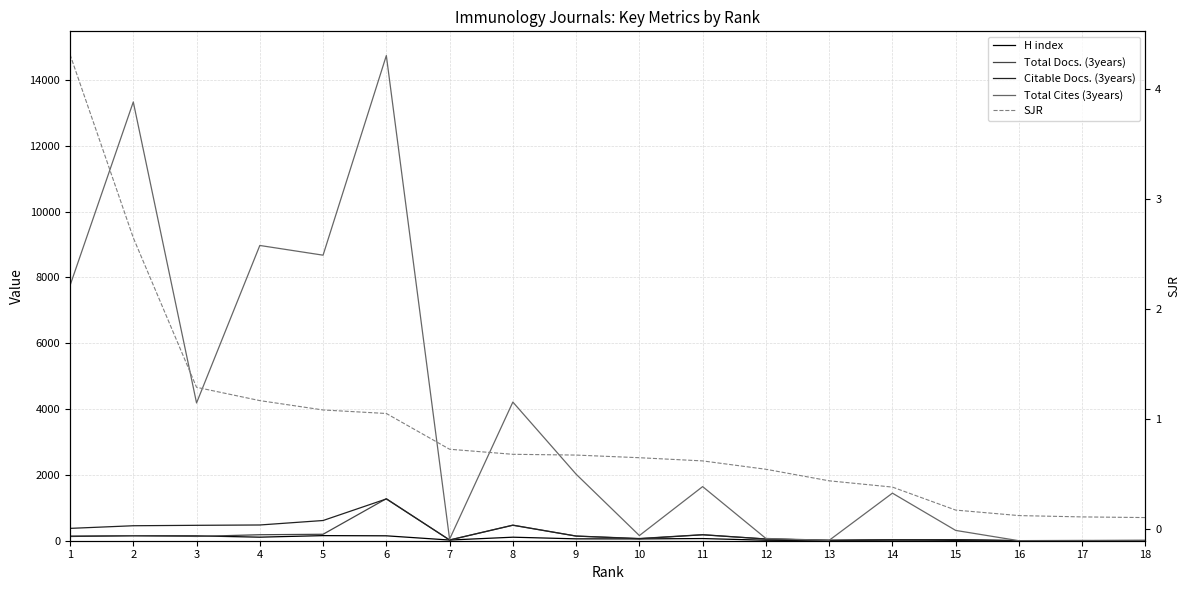

Where does the Citable Docs. (3years) series first go above 141?

1